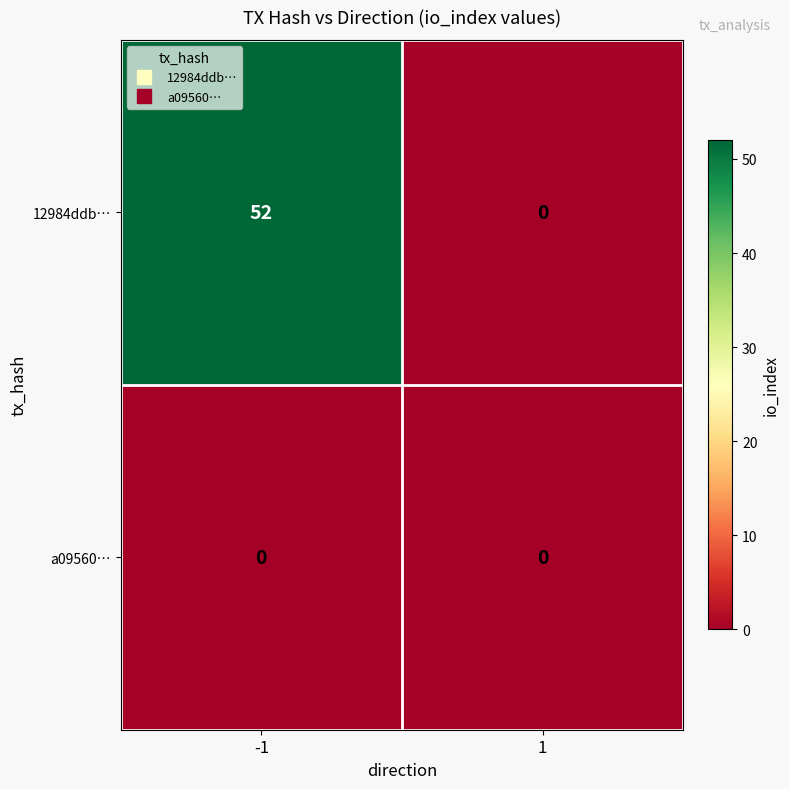

True or false: 12984ddb… has a value of 52 at -1.

True